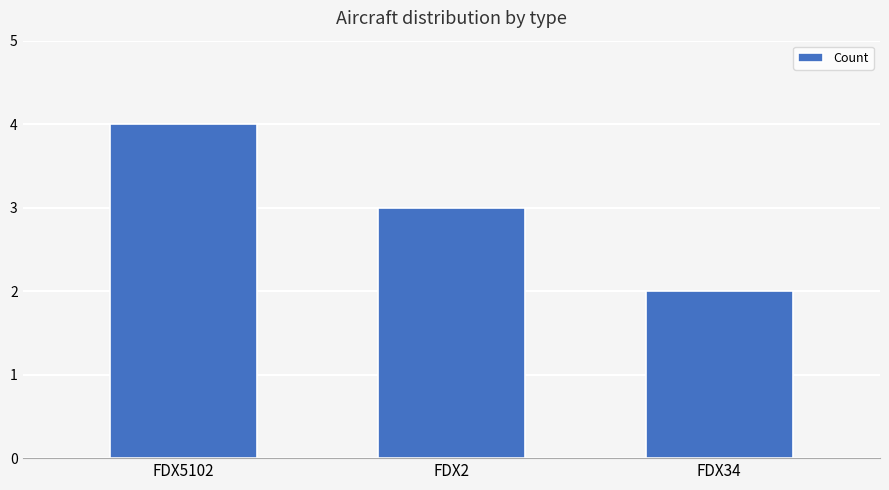

Which label corresponds to the smallest value in the chart?

FDX34